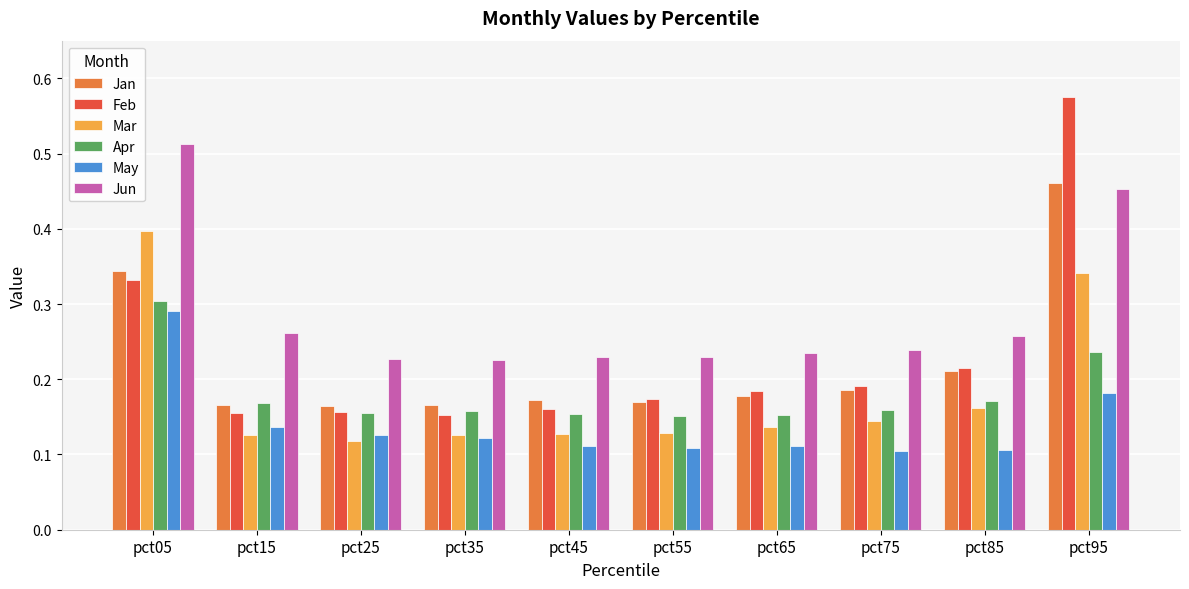

Between pct05 and pct25, which series saw the biggest shift?

Jun